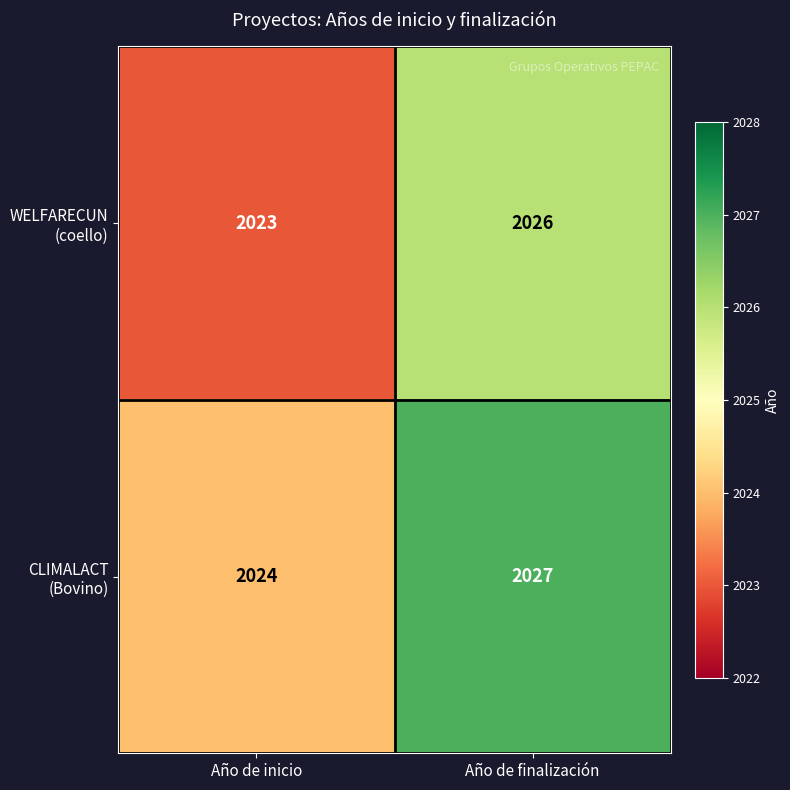

What is the difference between the maximum and minimum values in the WELFARECUN (coello) series?

3